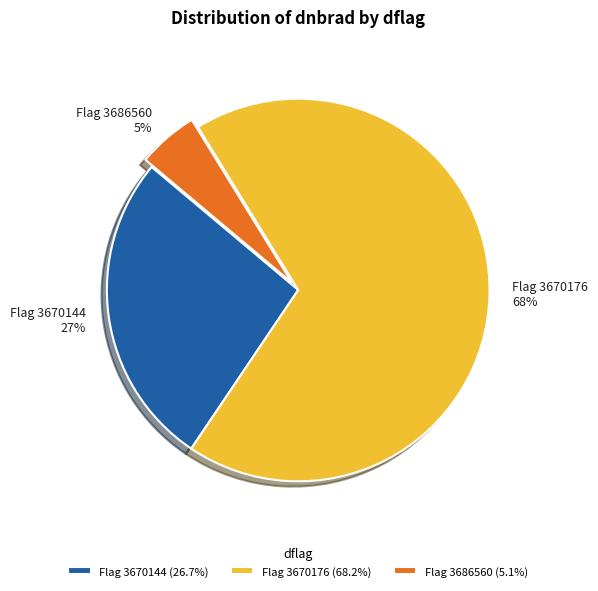

Is there any slice that represents more than half of the pie?

Yes